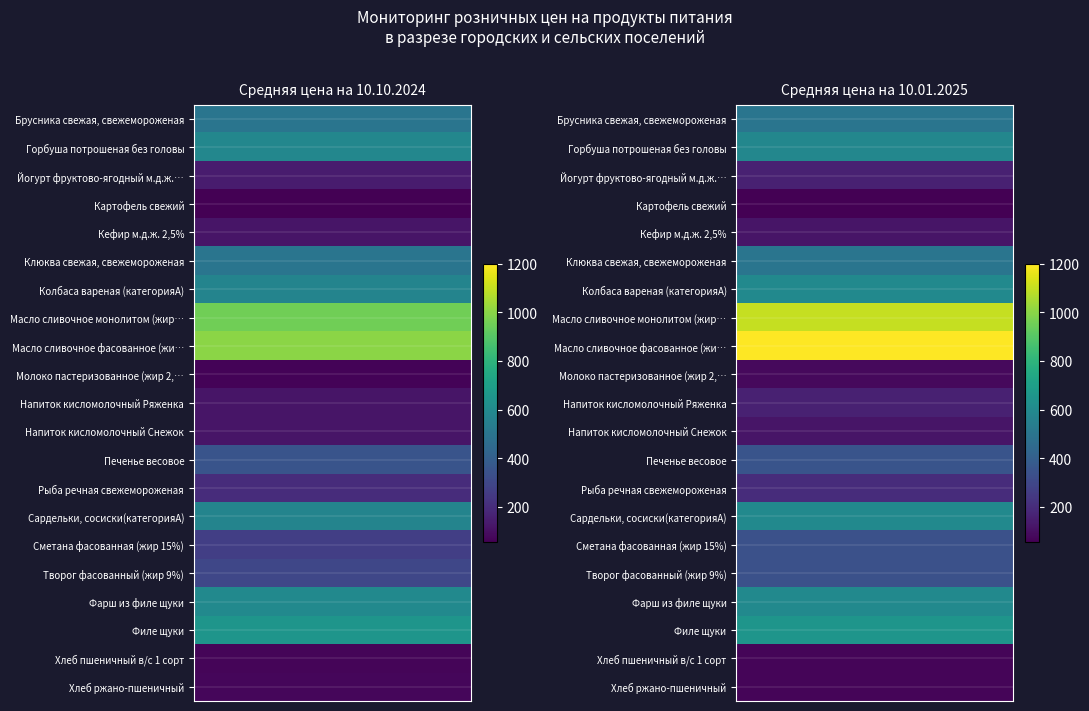

What is the difference between the second highest and second lowest values?

1029